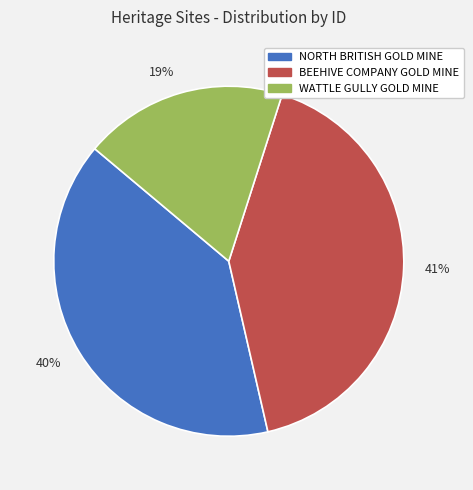

To the nearest percent, what percentage of the pie is 19%?

19%